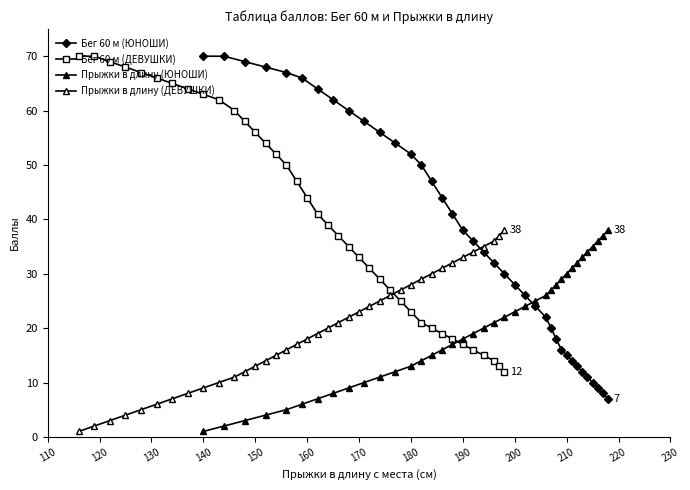

True or false: Прыжки в длину (ДЕВУШКИ) and Прыжки в длину (ЮНОШИ) cross at least once.

False